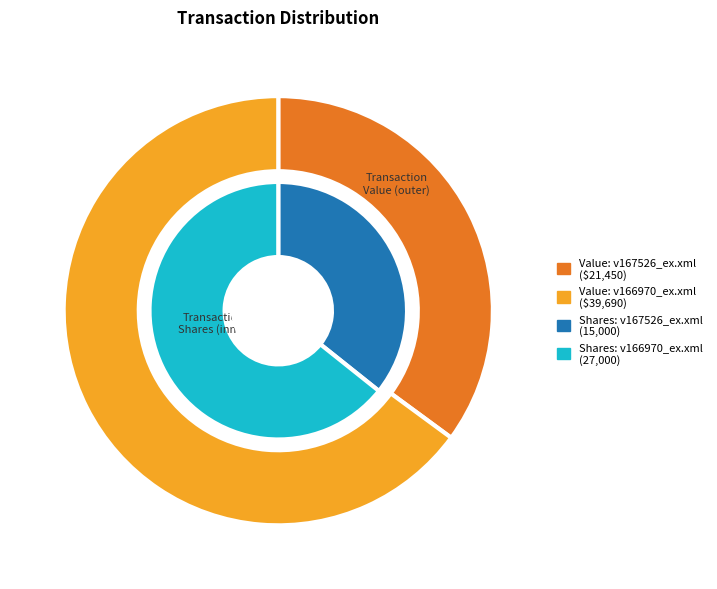

Between v167526_ex.xml and v166970_ex.xml, which series saw the biggest shift?

transactionValue